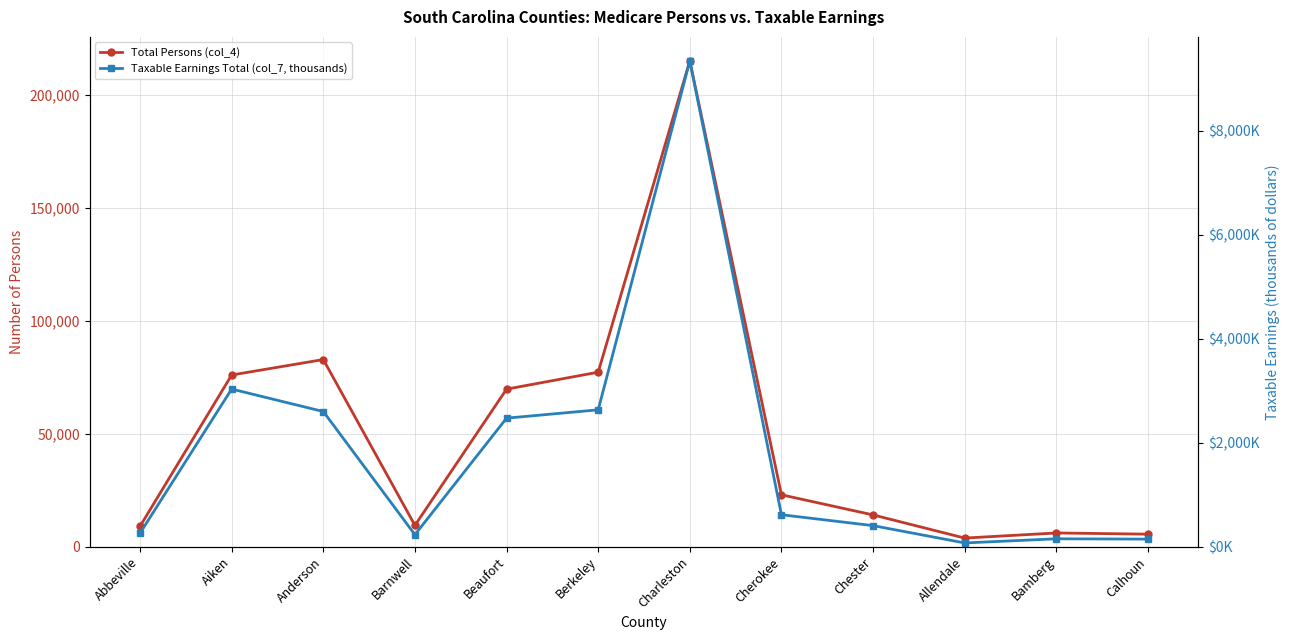

What is the difference between the second highest and second lowest values in the Taxable Earnings Total (col_7, thousands) series?

2887019